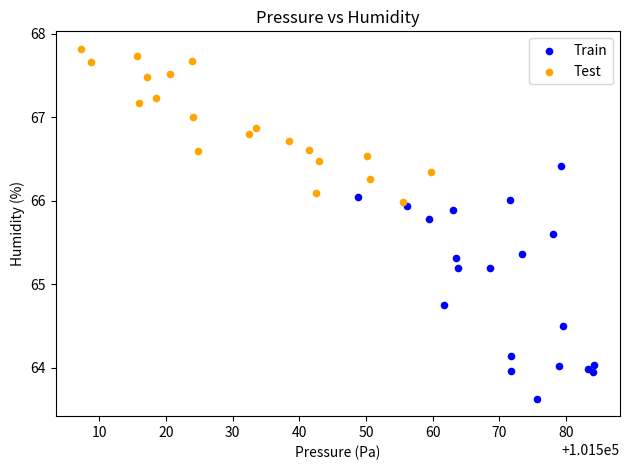

Which series contains the lowest Y value?

Train